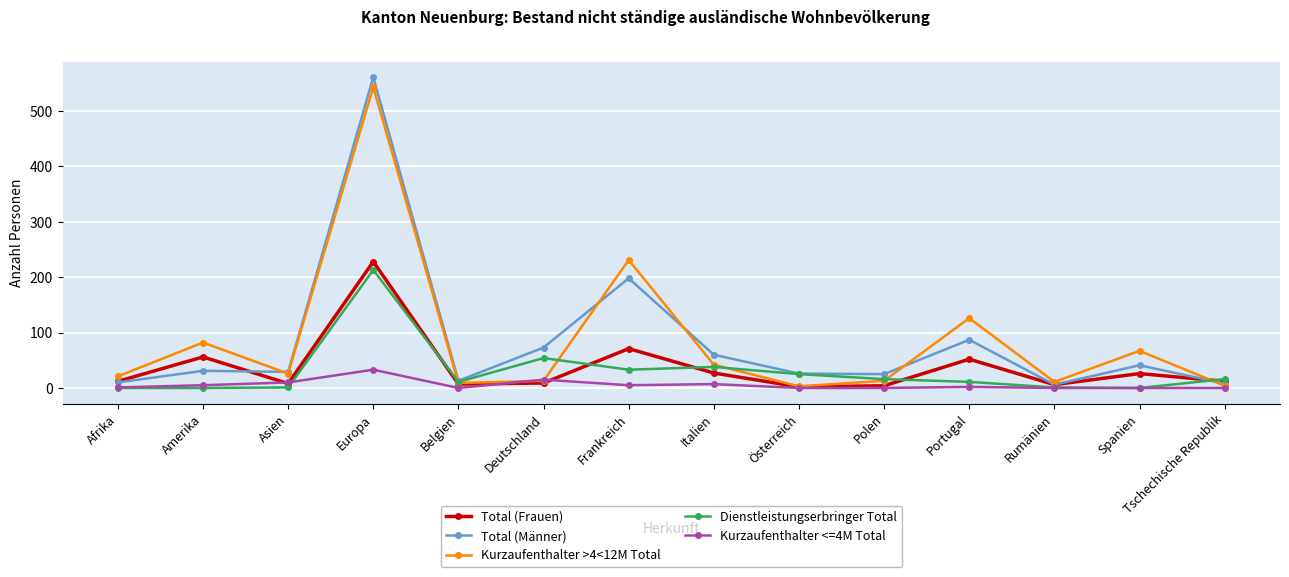

Which series changed the most between Europa and Frankreich?

Total (Männer)